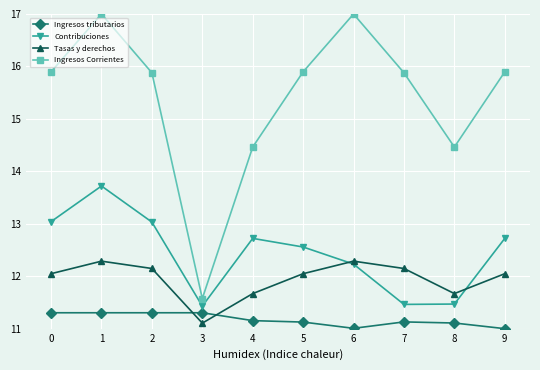

Which series has the largest range (max minus min)?

Ingresos Corrientes